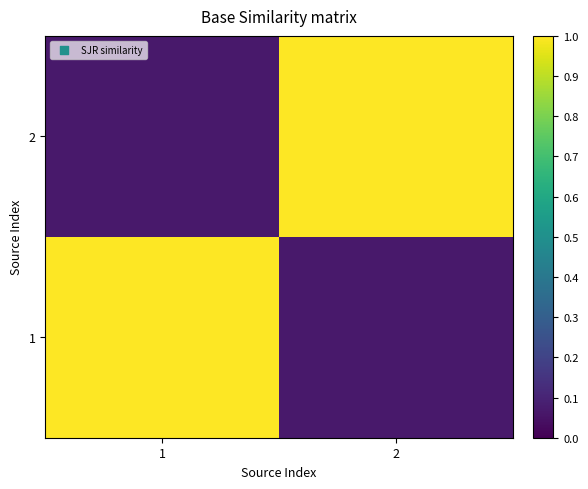

How many distinct data groups are displayed?

2